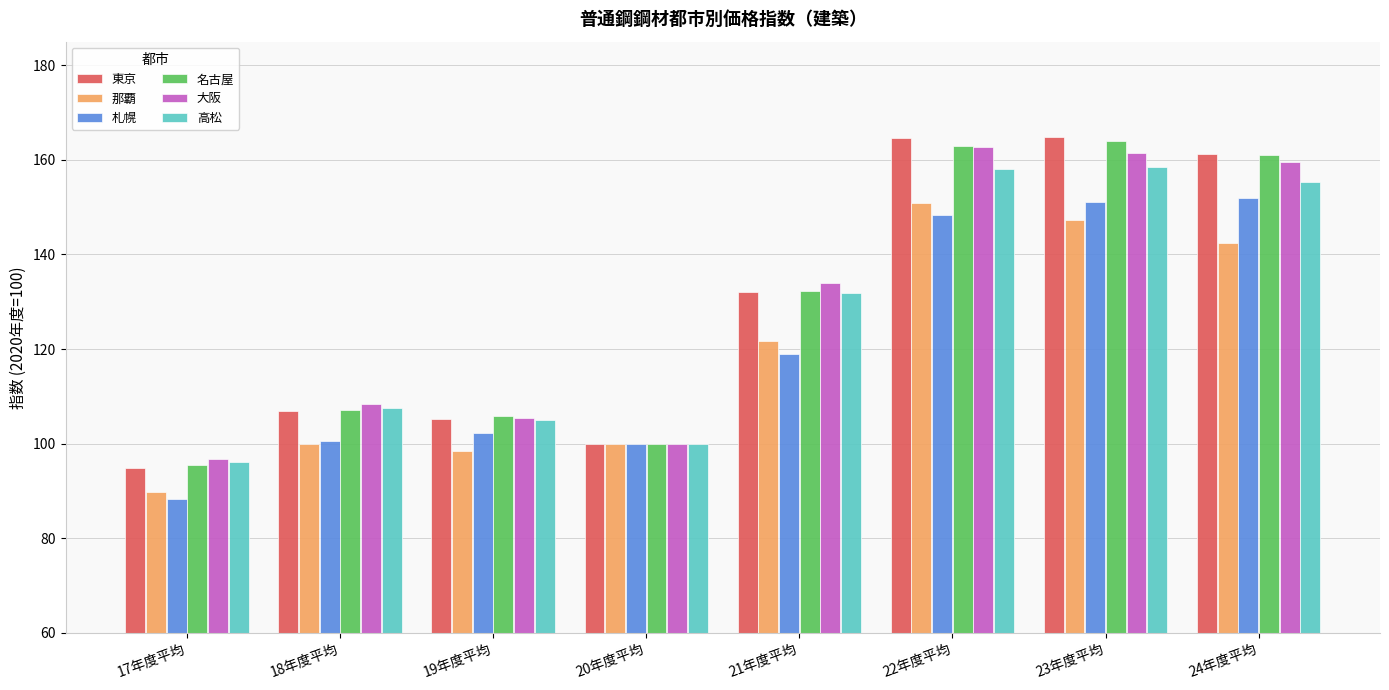

Which series has the largest range (max minus min)?

東京